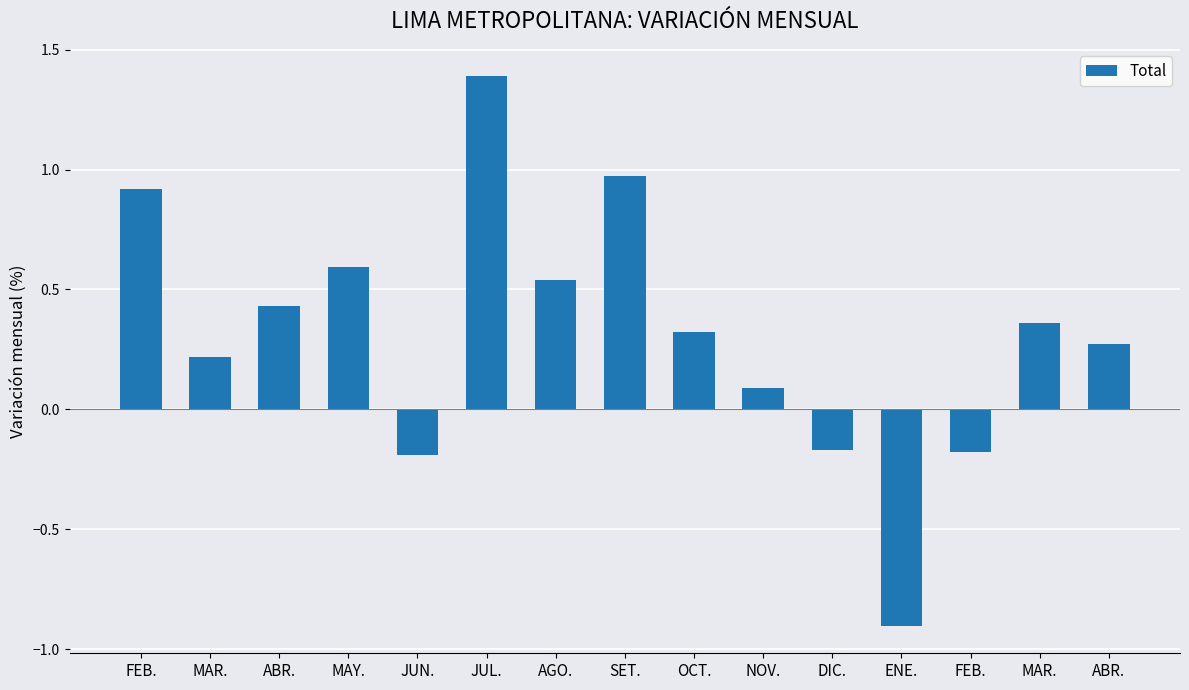

What is the sum of the values at SET. and ABR.?

1.2